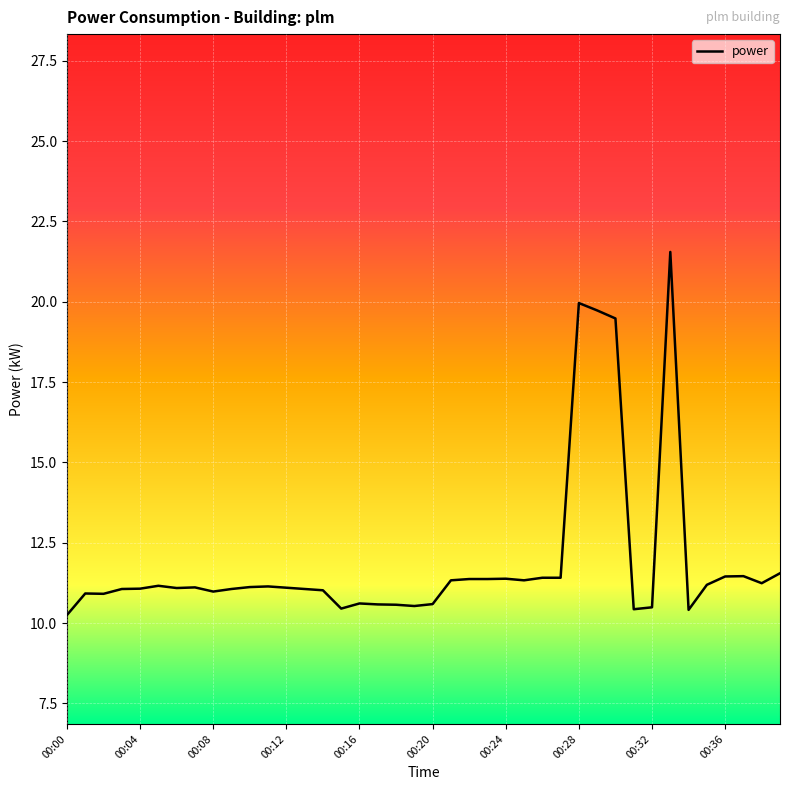

What is the difference between the maximum and minimum values?

11.3